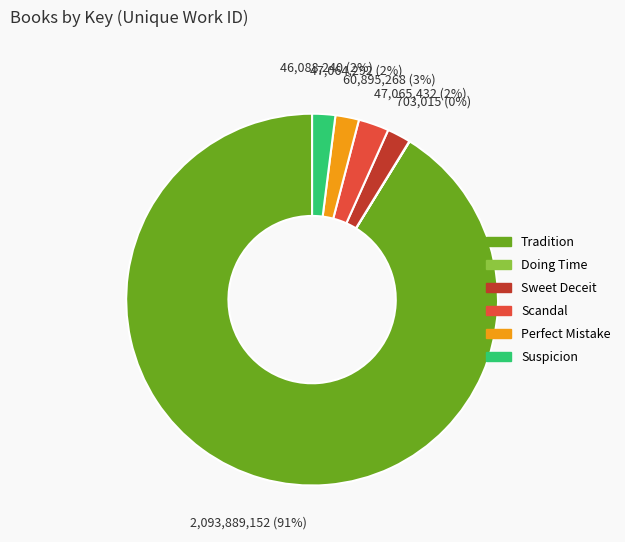

Which slice is the largest?

Tradition